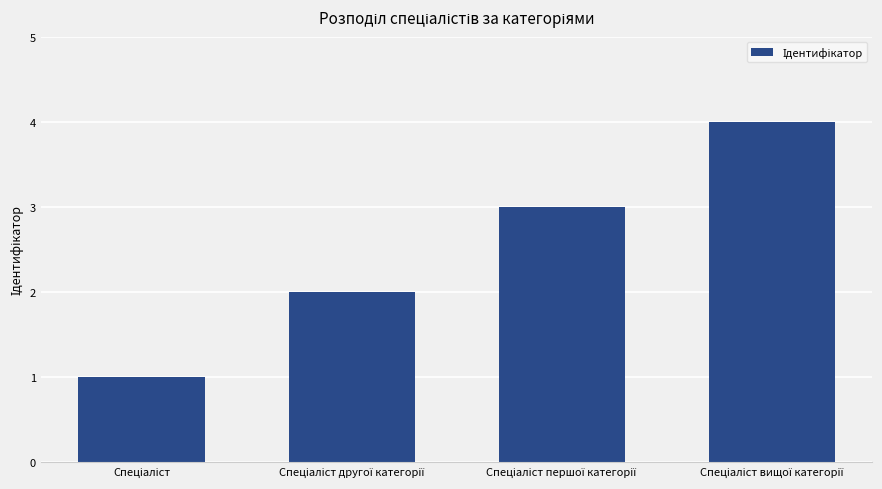

What is the sum of all values?

10